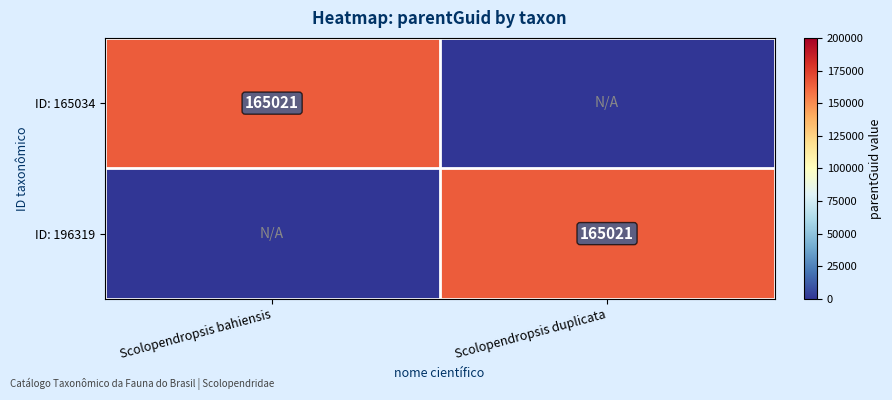

What is the difference between the highest and lowest values at Scolopendropsis duplicata?

165021